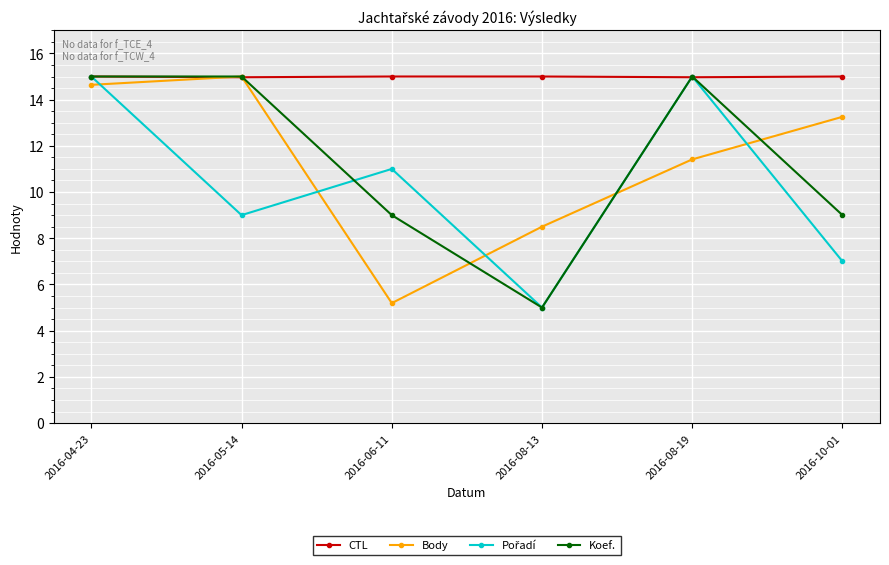

How many interior local valleys does the Body series have?

1